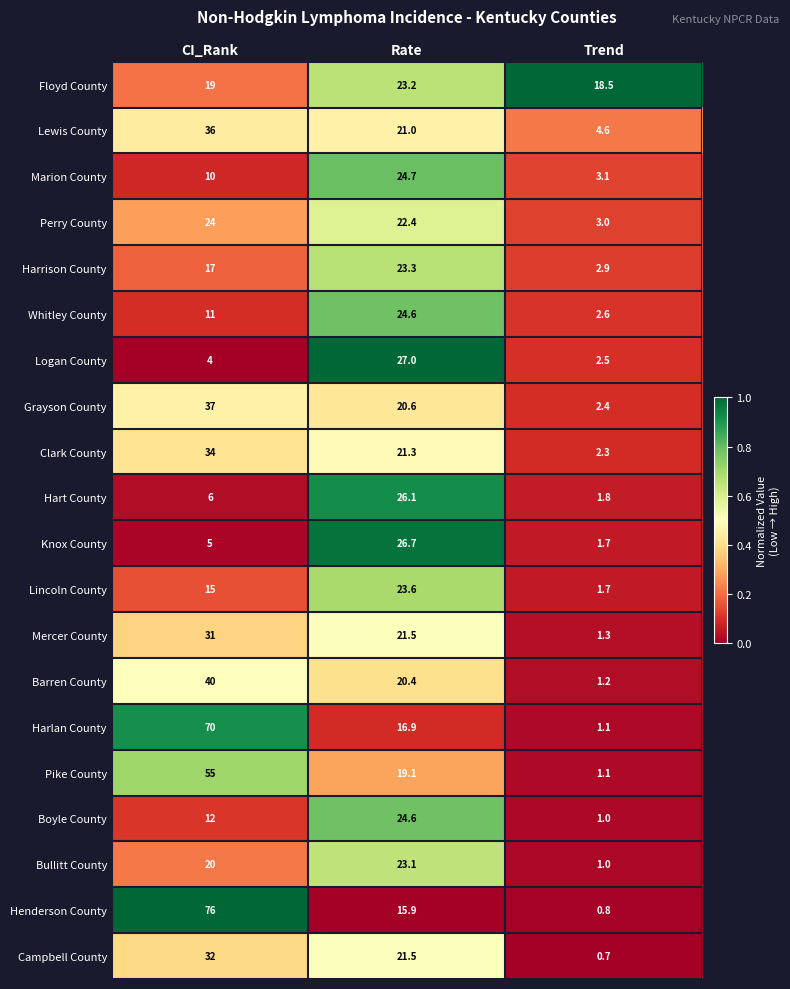

How many distinct data groups are displayed?

20